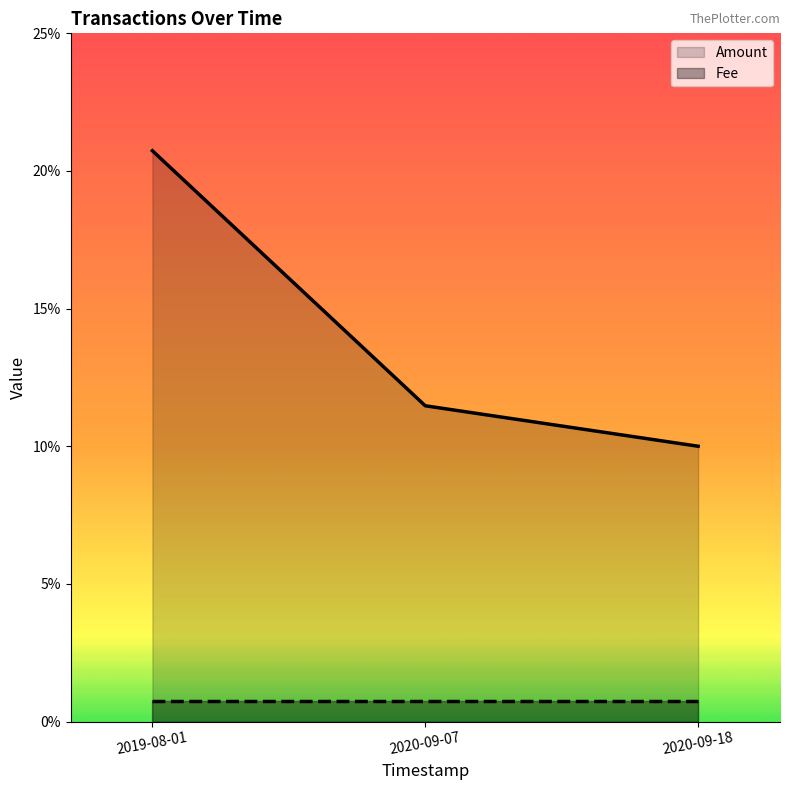

List the labels in order of value, largest first.

2019-08-01, 2020-09-07, 2020-09-18